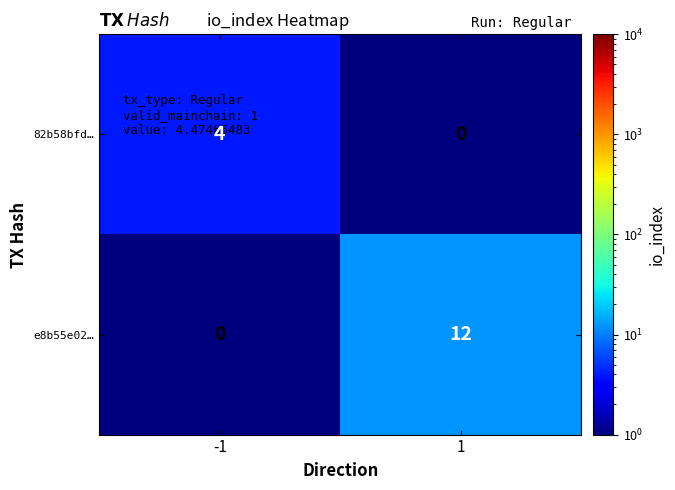

Which series changed the most between -1 and 1?

e8b55e02…